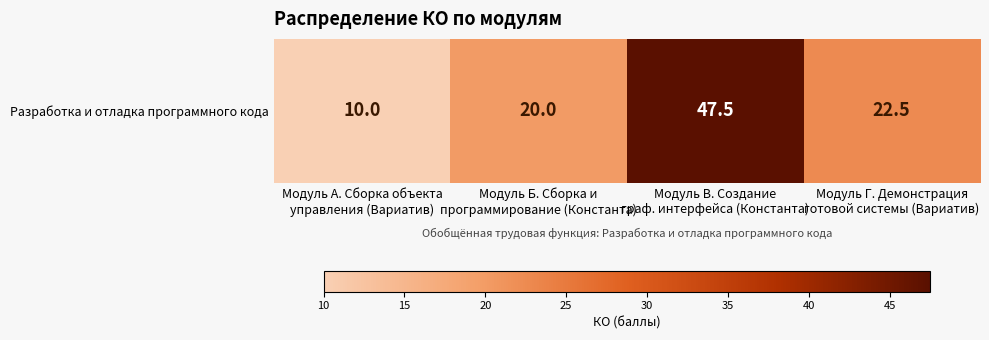

Reading left to right, extract all data points from this chart.

Модуль А. Сборка объекта
управления (Вариатив)=10.0	Модуль Б. Сборка и
программирование (Константа)=20.0	Модуль В. Создание
граф. интерфейса (Константа)=47.5	Модуль Г. Демонстрация
готовой системы (Вариатив)=22.5